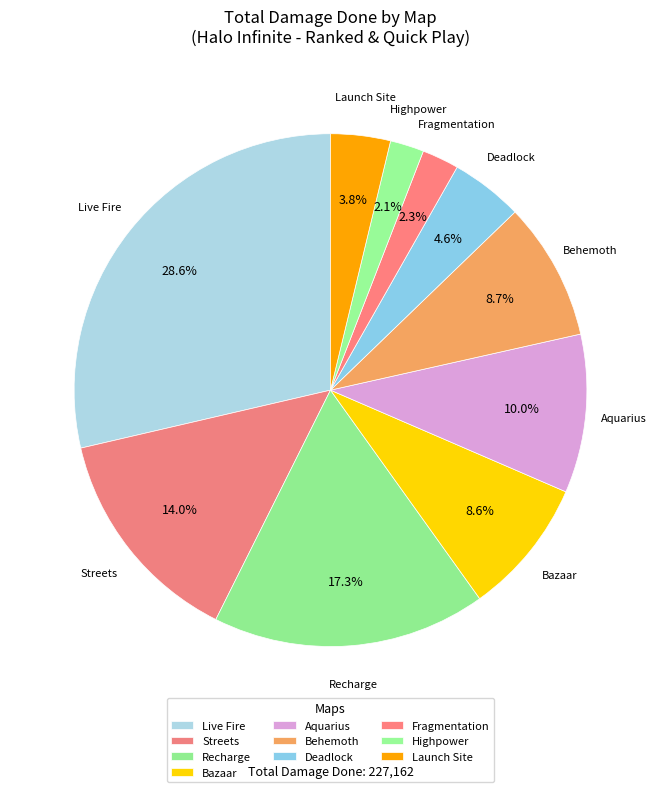

To the nearest percent, what percentage of the pie is Launch Site?

4%